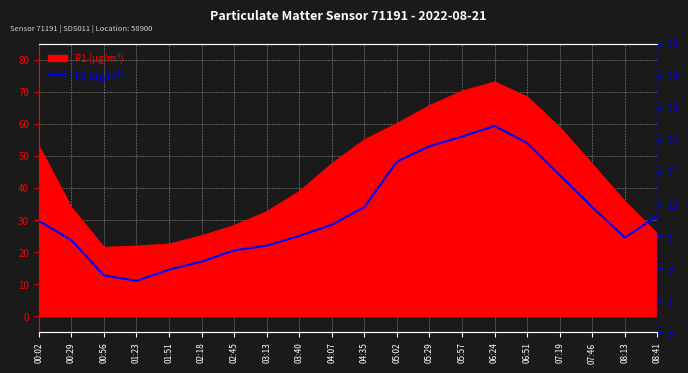

Reading left to right, transcribe all the data shown in this chart.

00:02=9.5	00:29=8.9	00:56=7.8	01:23=7.6	01:51=8.0	02:18=8.2	02:45=8.6	03:13=8.7	03:40=9.0	04:07=9.3	04:35=9.9	05:02=11.3	05:29=11.8	05:57=12.1	06:24=12.4	06:51=11.9	07:19=10.9	07:46=9.9	08:13=8.9	08:41=9.6